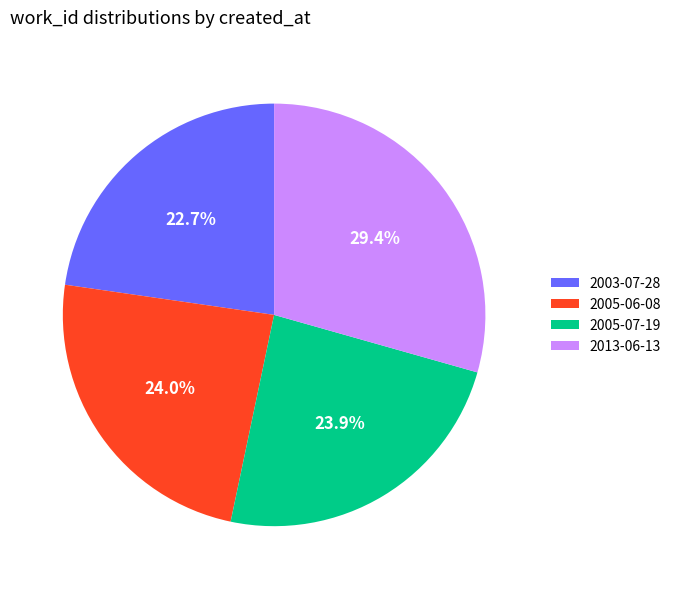

To the nearest percent, what percentage of the pie is 2005-07-19?

24%